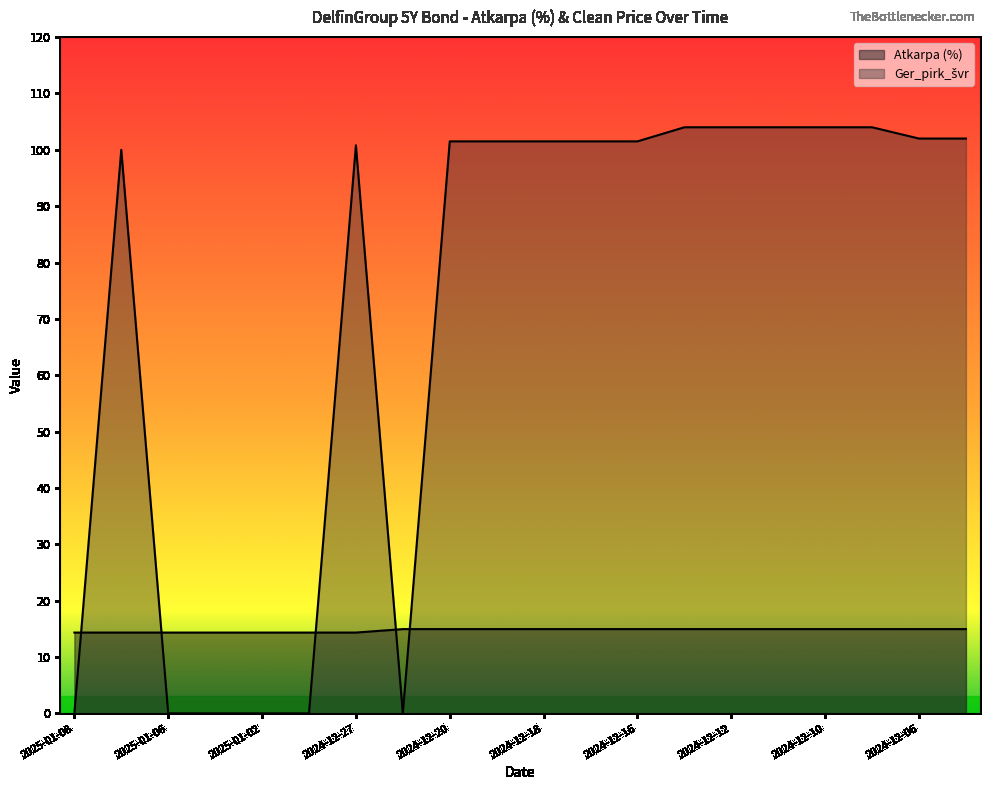

How many lines are shown in the chart?

2